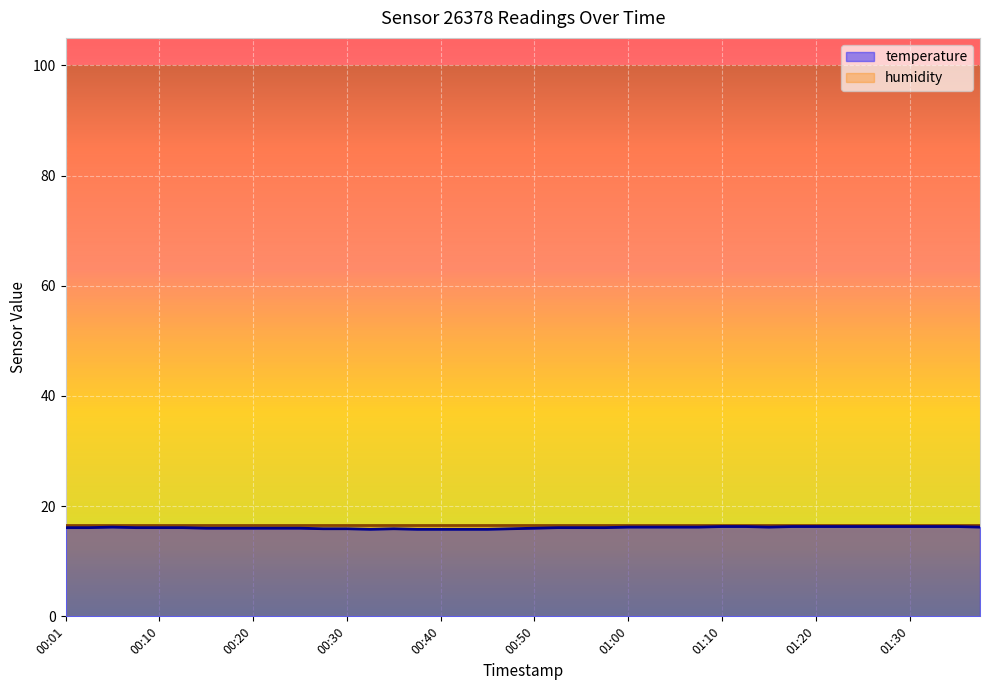

Count the number of categories in the chart.

40